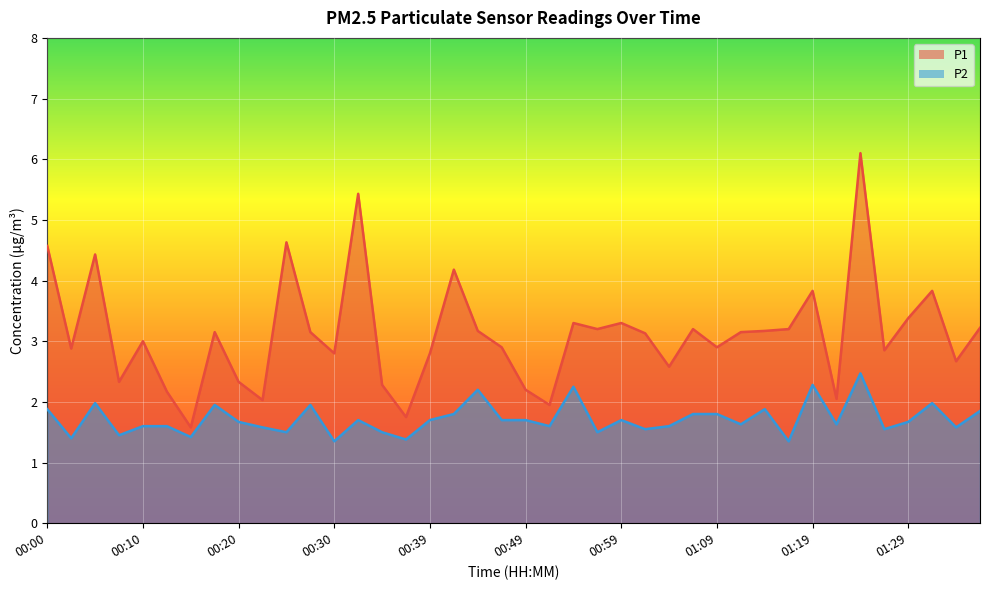

The P1 series shows 0.6 at 00:08. True or false?

False